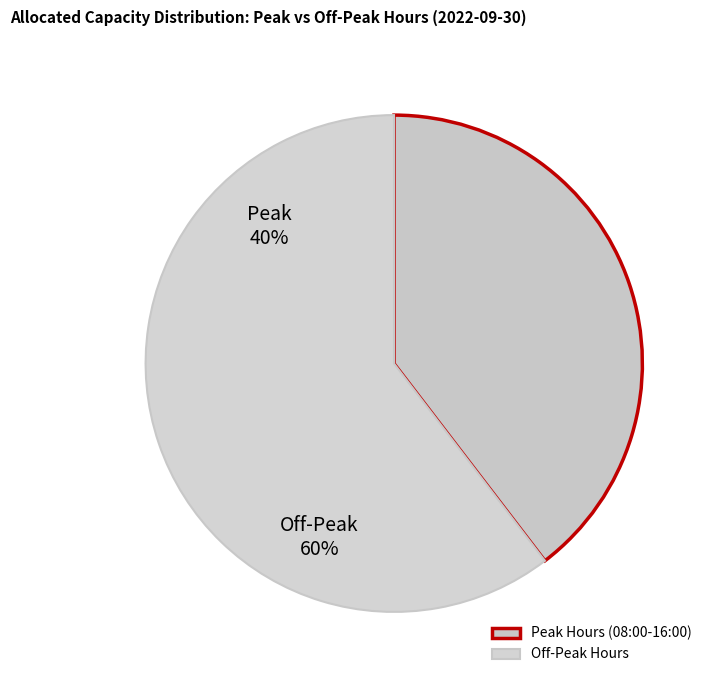

Count the number of slices in the pie.

2